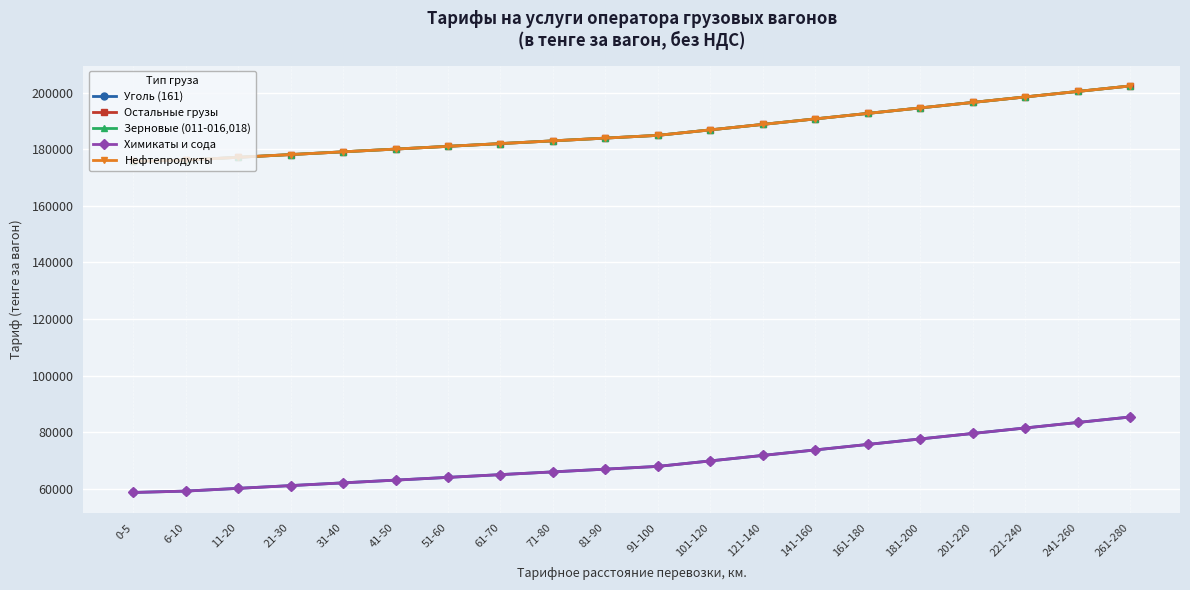

What is the label of the 12th point from the left?

101-120